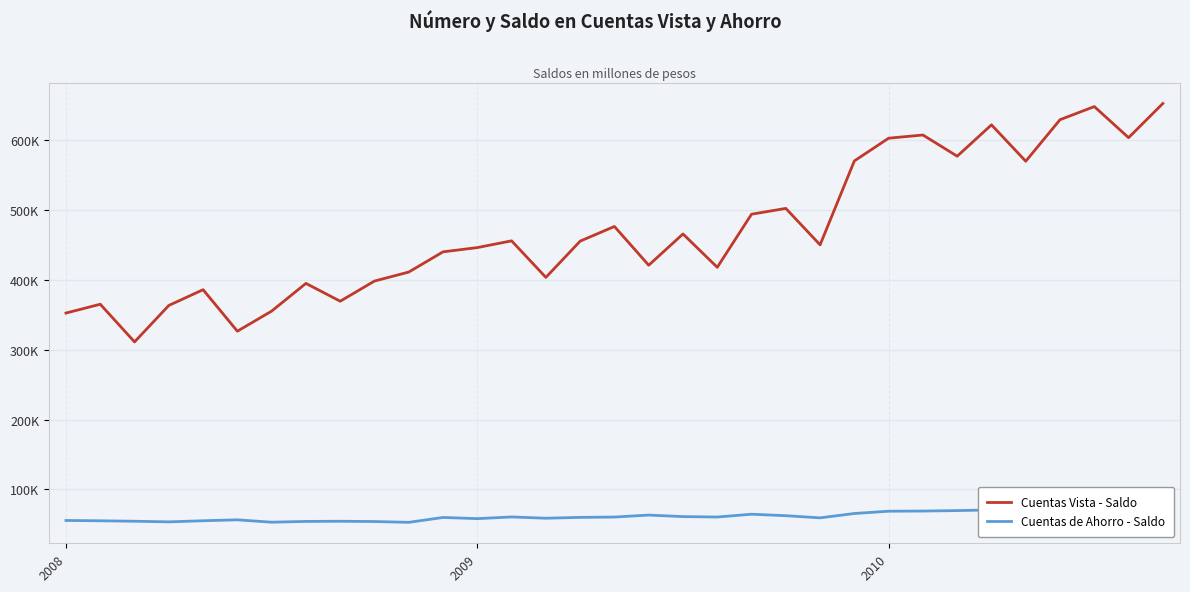

Reading left to right, what are all the values shown in this chart?

Cuentas Vista - Saldo: 352103	364701	310883	362952	385470	326167	354891	394479	368996	397820	410678	439546	445644	455268	403041	454841	475817	420438	465115	417454	493327	501615	449564	569479	601941	606498	576218	621012	569043	628377	647117	602701	651553
Cuentas de Ahorro - Saldo: 55763	55289	54641	53753	55346	56661	53277	54382	54632	54237	53066	60048	58352	60781	58950	60159	60626	63443	61277	60662	64667	62561	59495	65709	68973	69199	69857	70809	68441	73313	69536	67570	71102